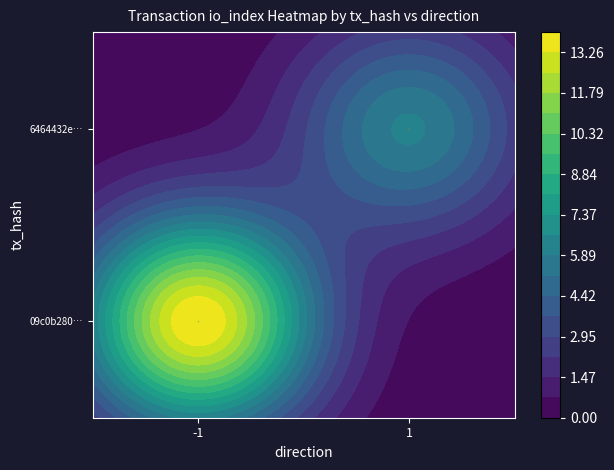

Is it true that 09c0b2805102223bdb78f499b2fb1214d7d5f72 equals -1 at direction?

True